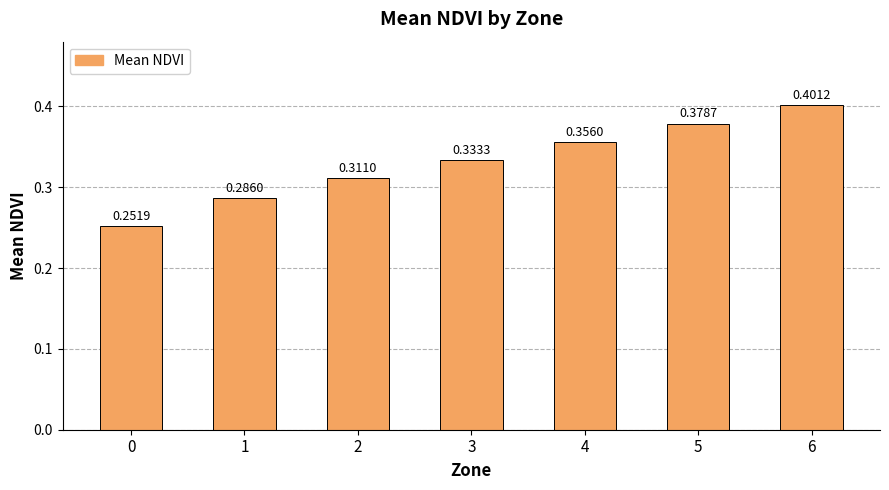

Rank the categories by value from highest to lowest.

6, 5, 4, 3, 2, 1, 0